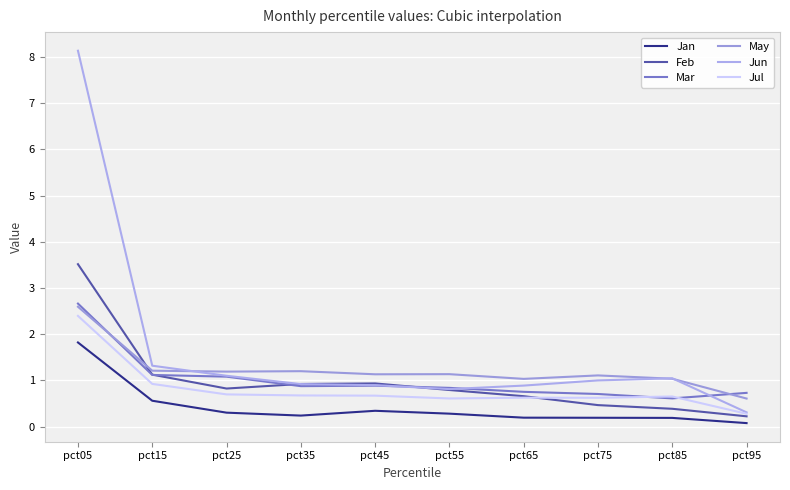

Which series has the largest total across all categories?

Jun